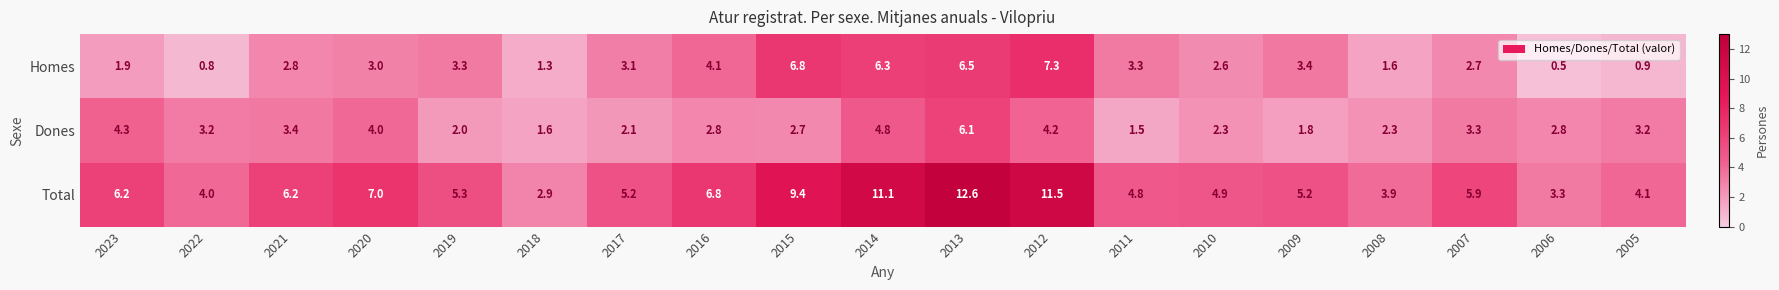

Which series has the widest spread of values?

Total